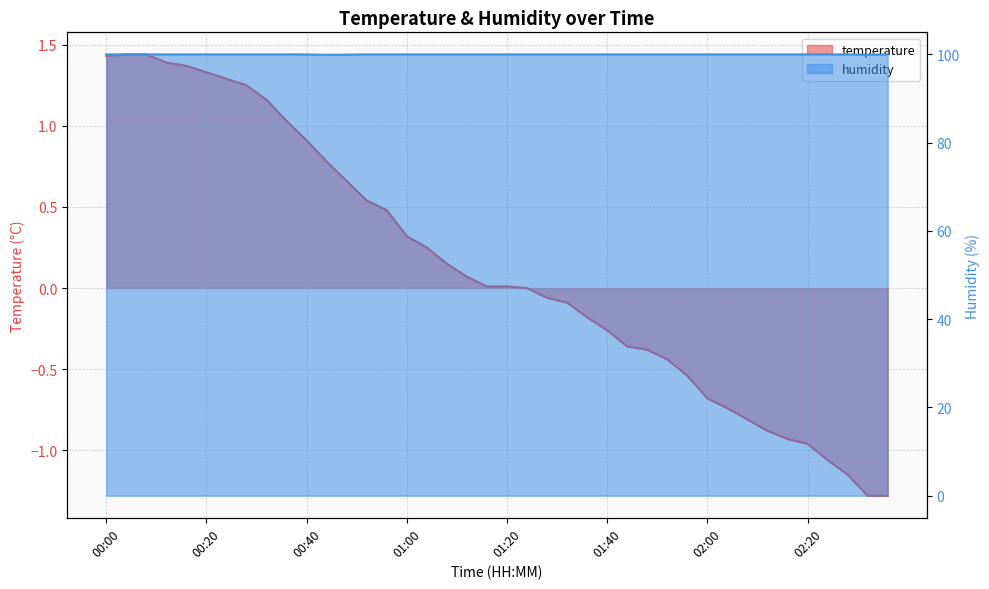

True or false: temperature and humidity cross at least once.

False